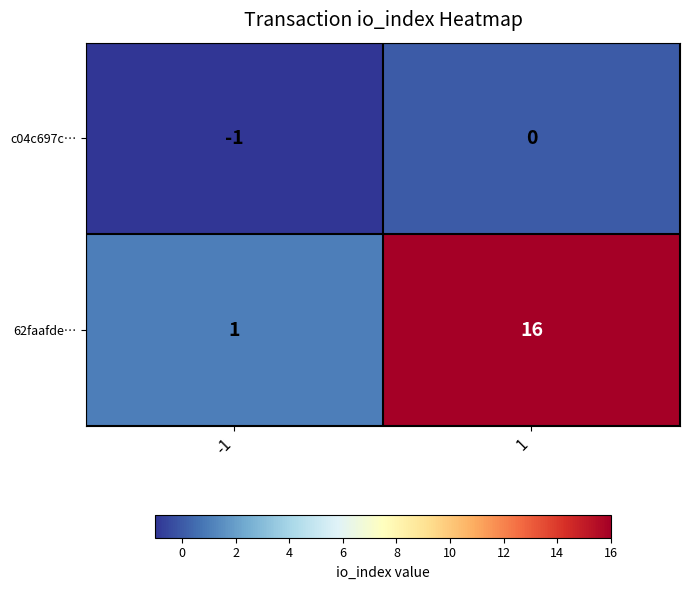

Count the number of data series in this chart.

2